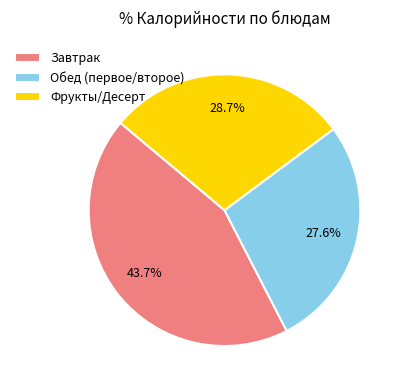

What is the smallest slice in the pie chart?

Обед (первое/второе)